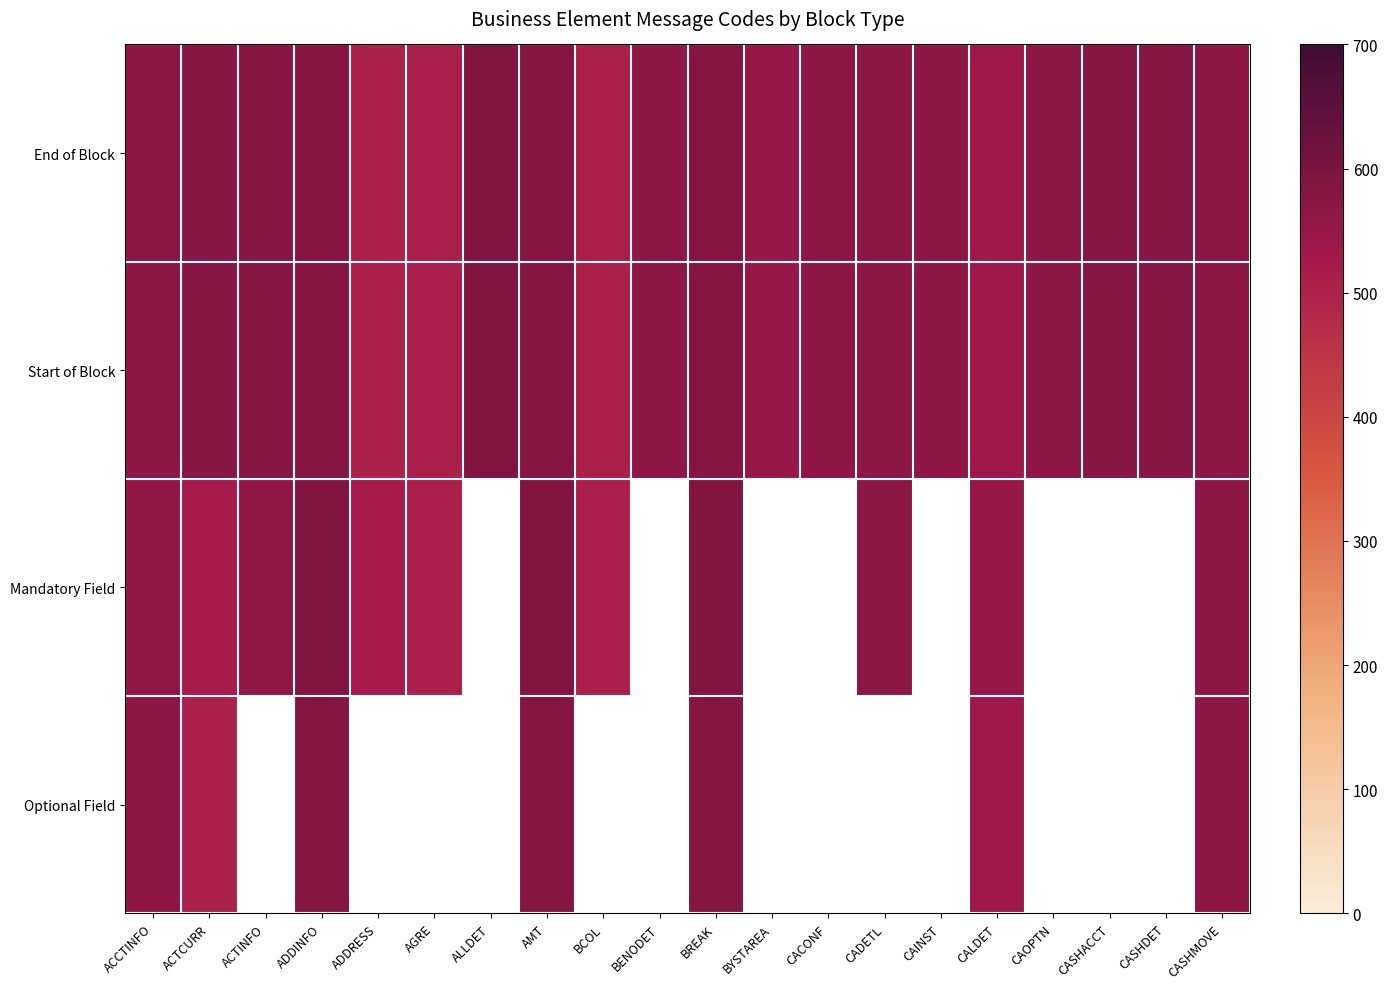

At which label does Start of Block reach its minimum?

ADDRESS